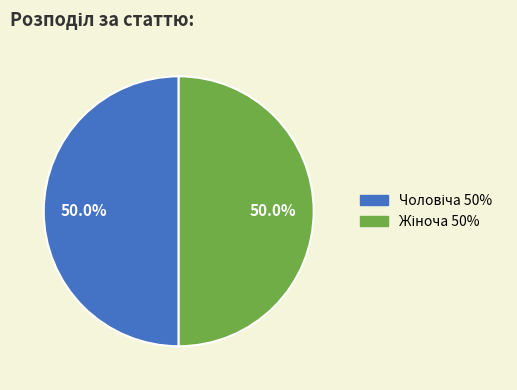

What is the largest slice in the pie chart?

Жіноча